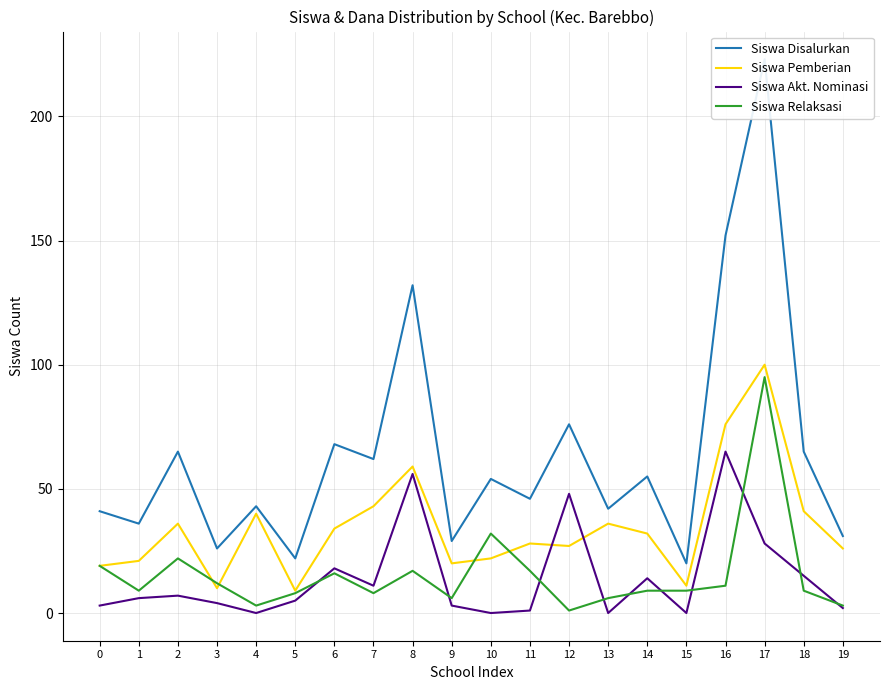

True or false: Siswa Disalurkan and Siswa Relaksasi cross at least once.

False